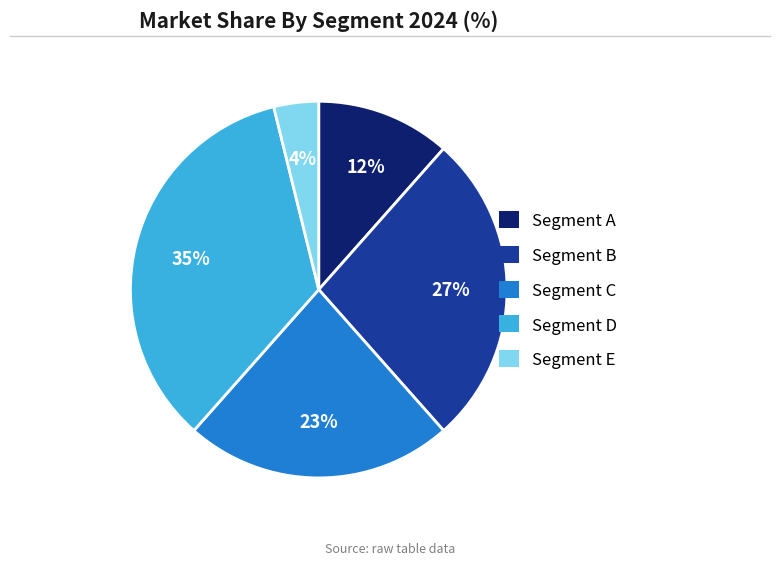

What is the largest slice in the pie chart?

Segment D